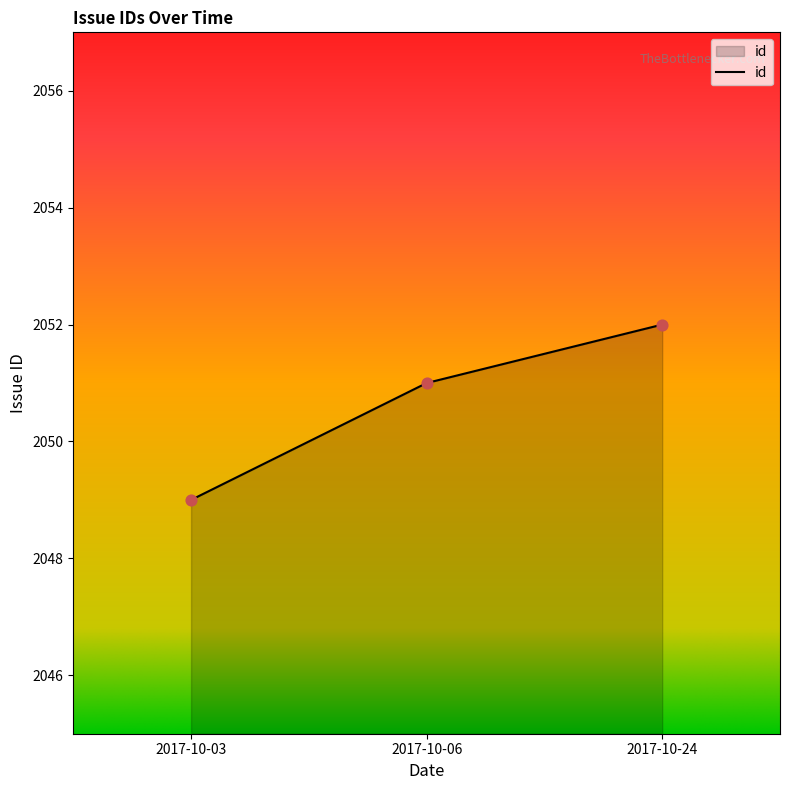

What is the change in value from 2017-10-06 to 2017-10-24?

+1